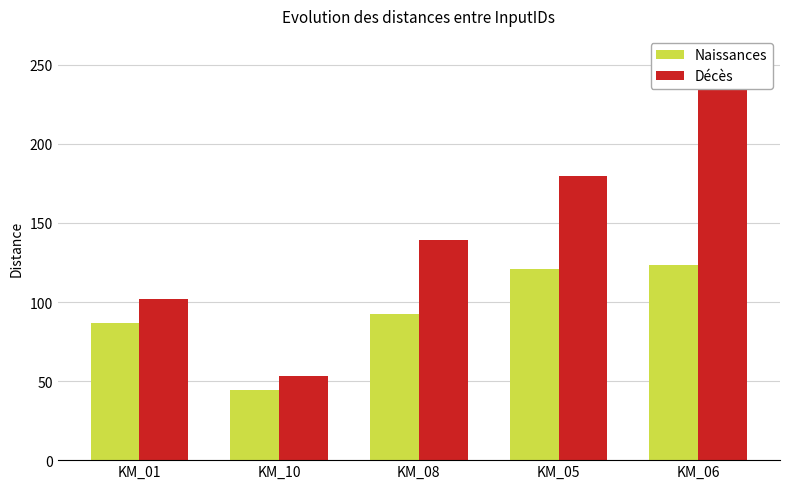

What is the greatest value displayed?

255.5